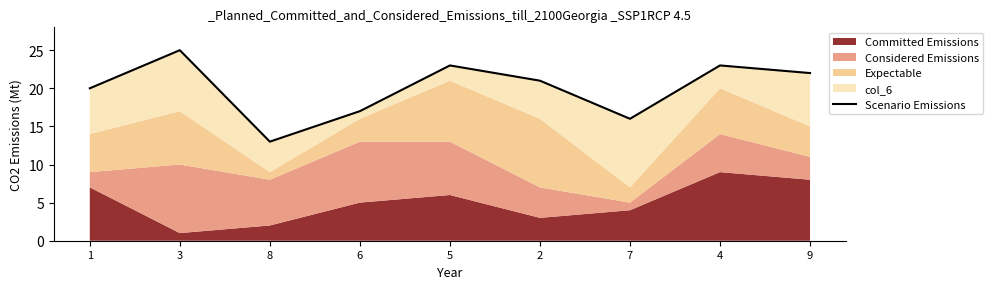

Which category has the lowest value across all series?

8